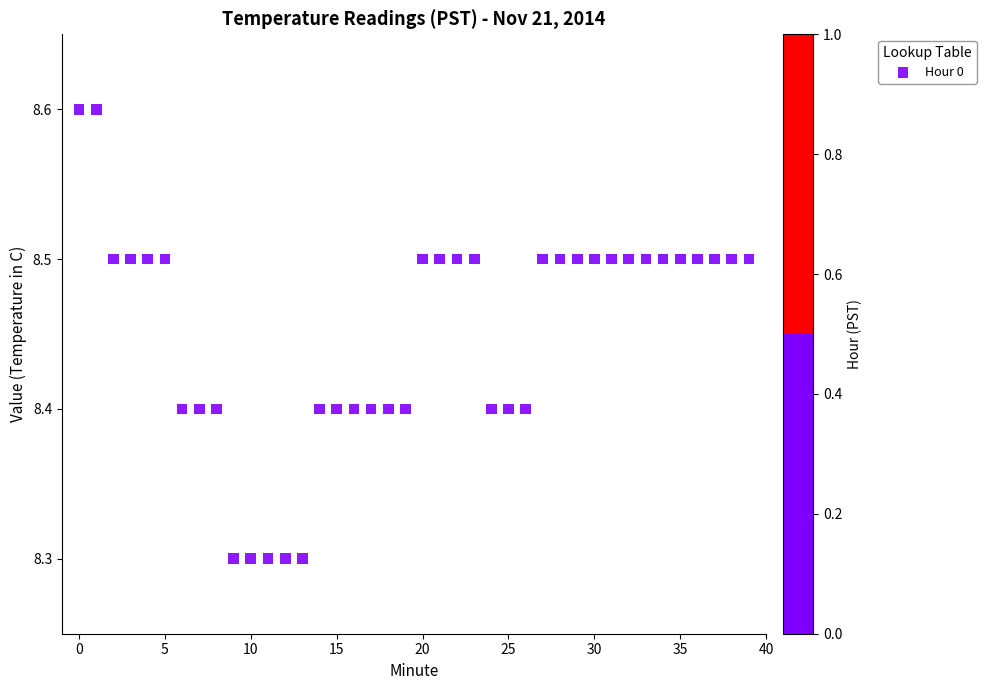

What is the range of Y values (max minus min)?

0.3